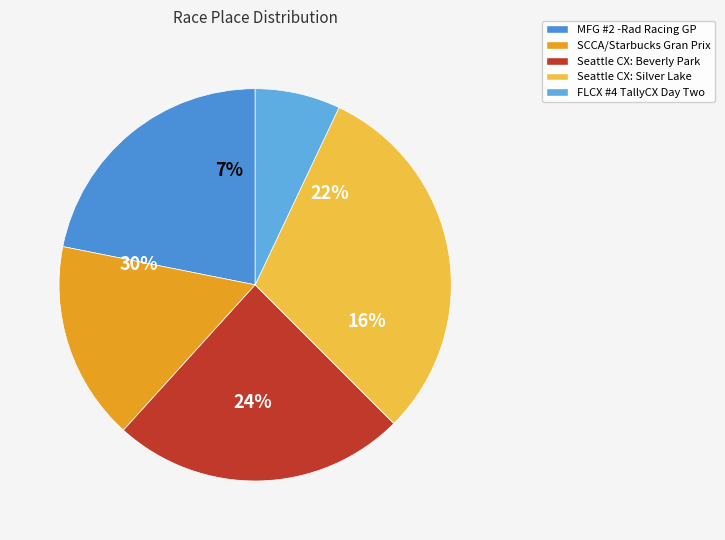

Which slice is the largest?

Seattle CX: Silver Lake